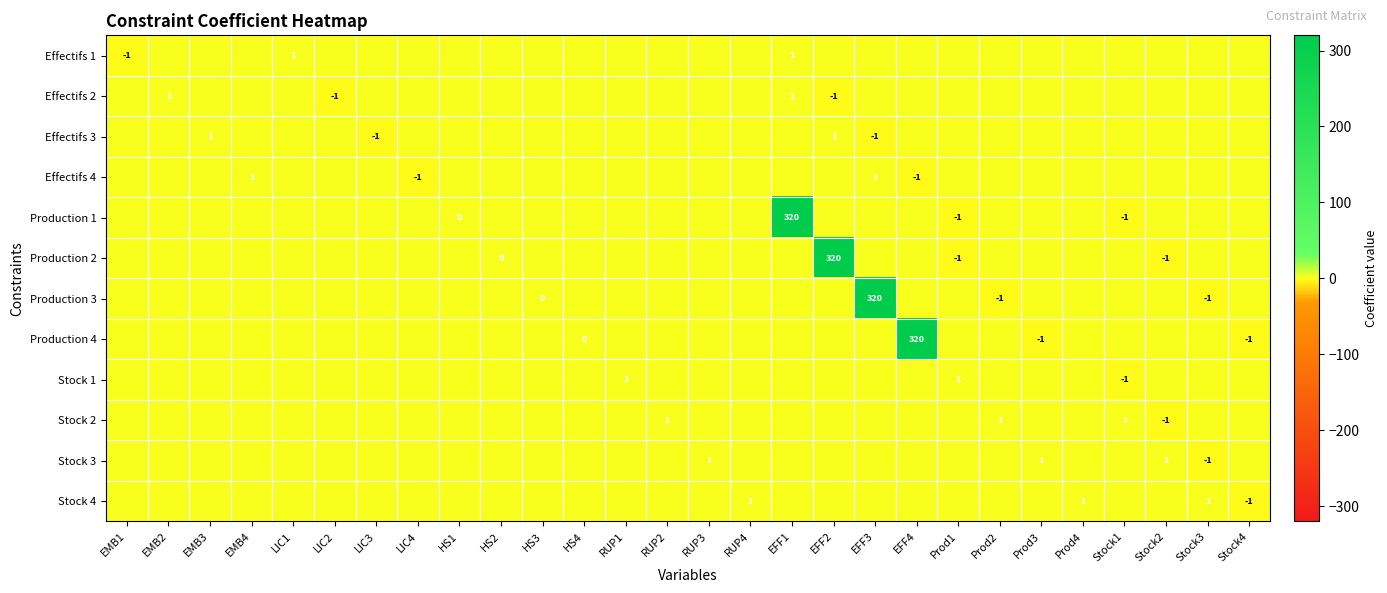

What is the minimum value shown in the chart?

-1.0